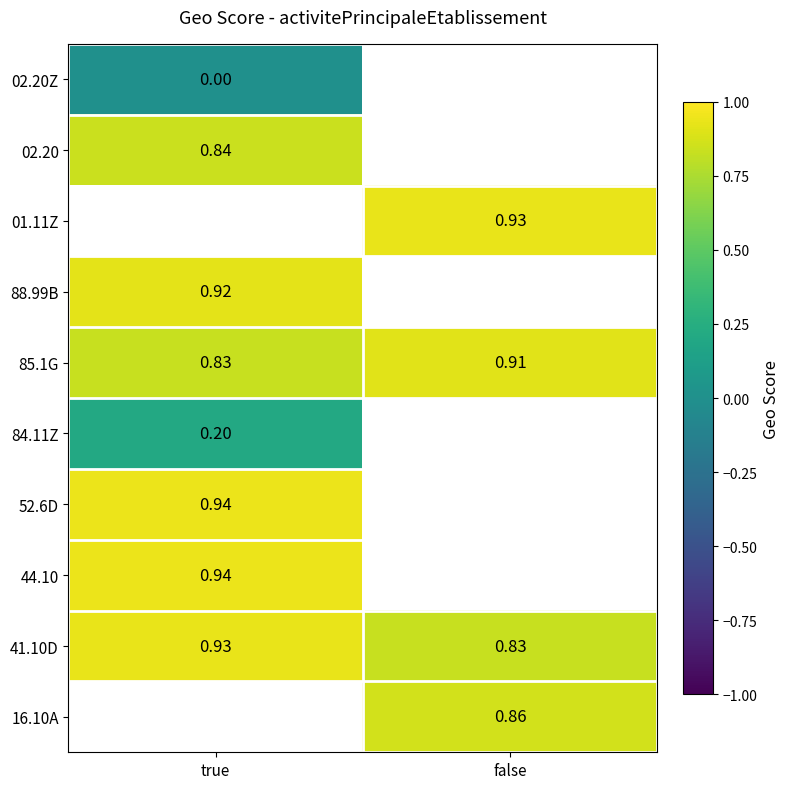

Which category has the highest value in the 85.1G series?

false